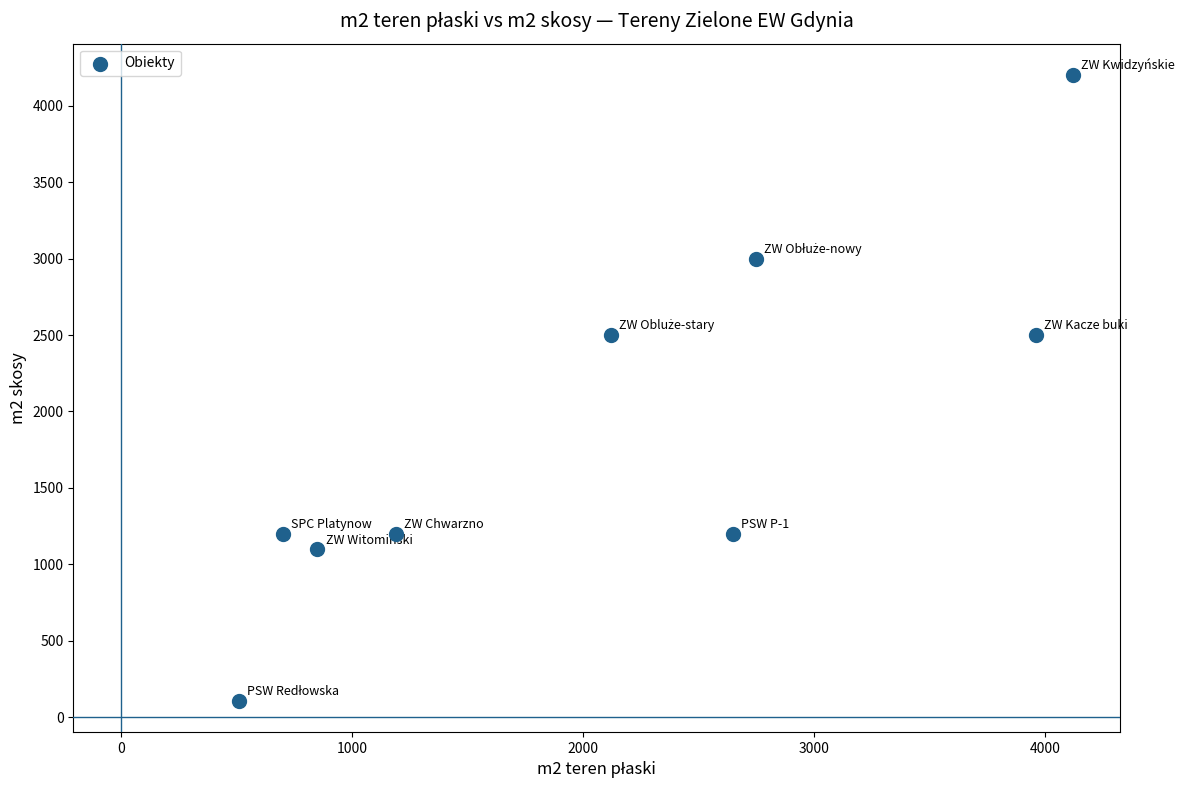

What is the range of X values (max minus min)?

3610